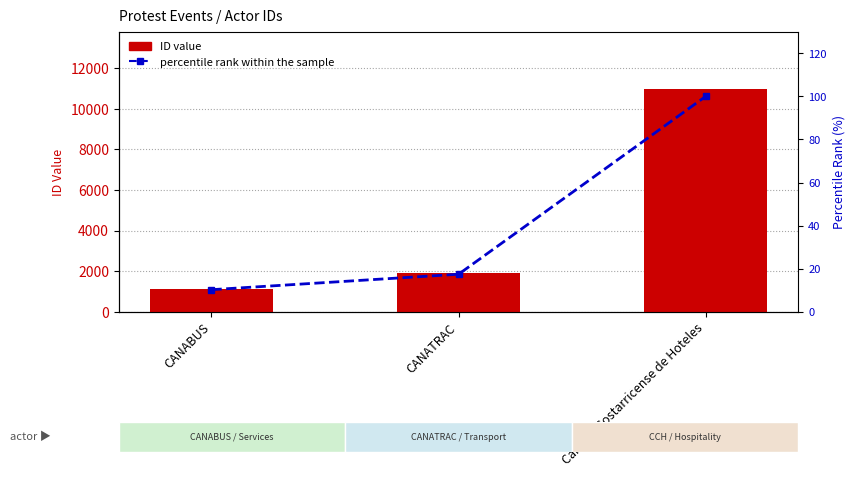

At how many categories does at least one series exceed 2455?

1